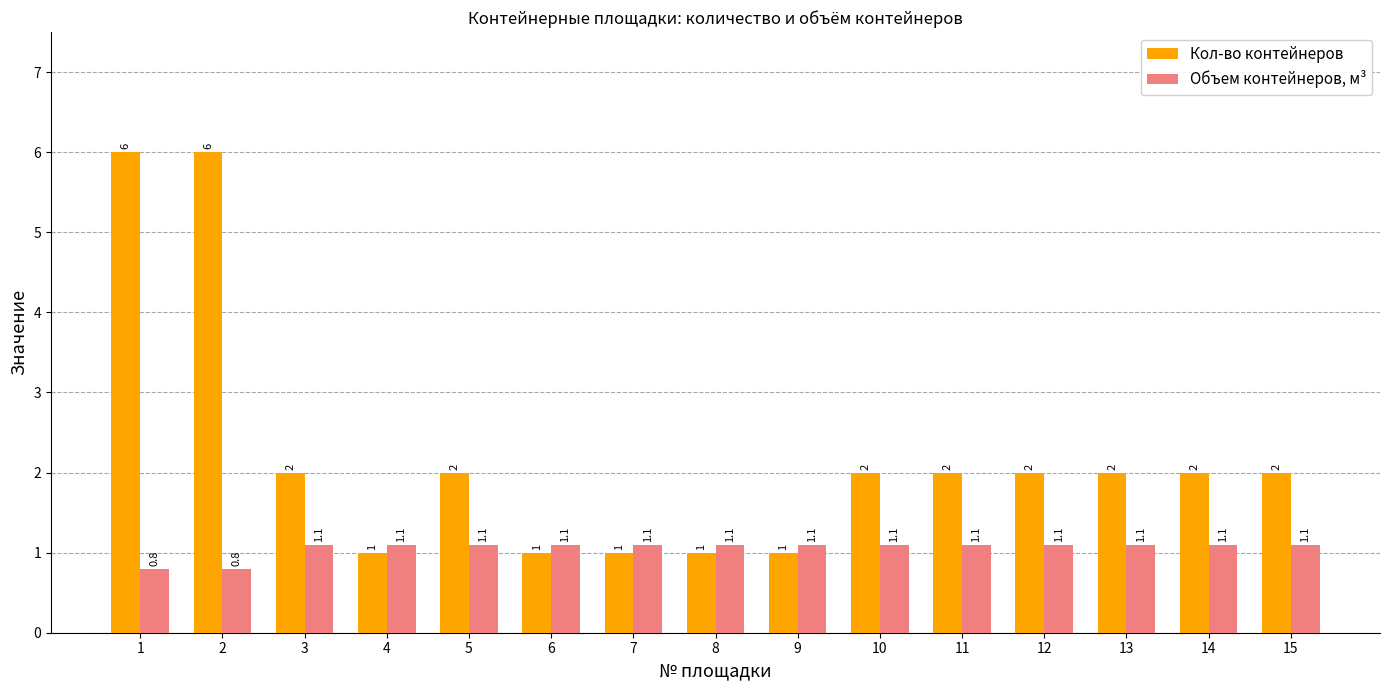

True or false: Объем контейнеров, м³ has a value of 1.1 at 3.

True